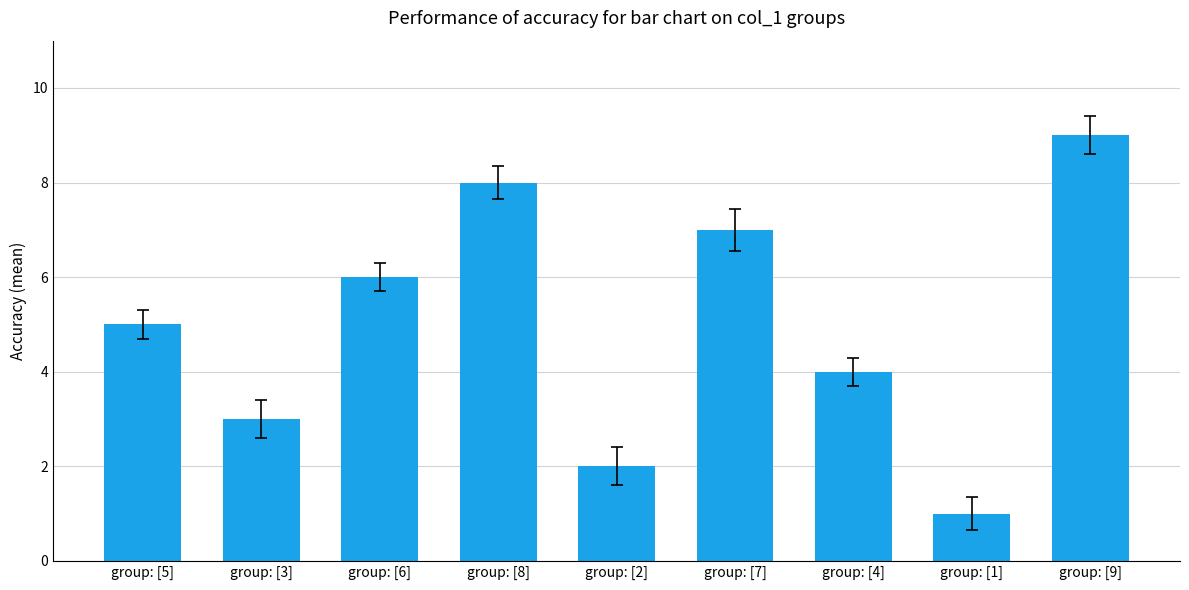

True or false: the data shows 9 at group: [9].

True